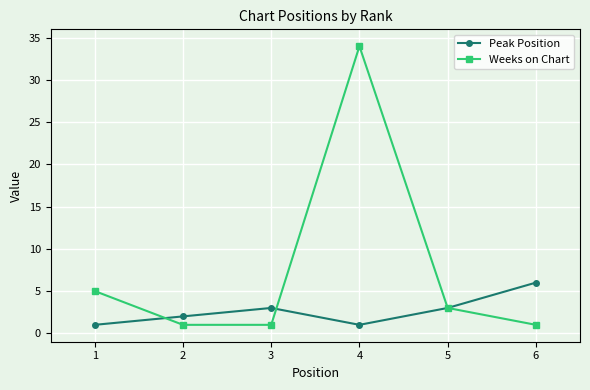

Where do Weeks on Chart and Peak Position first cross each other?

1 and 2